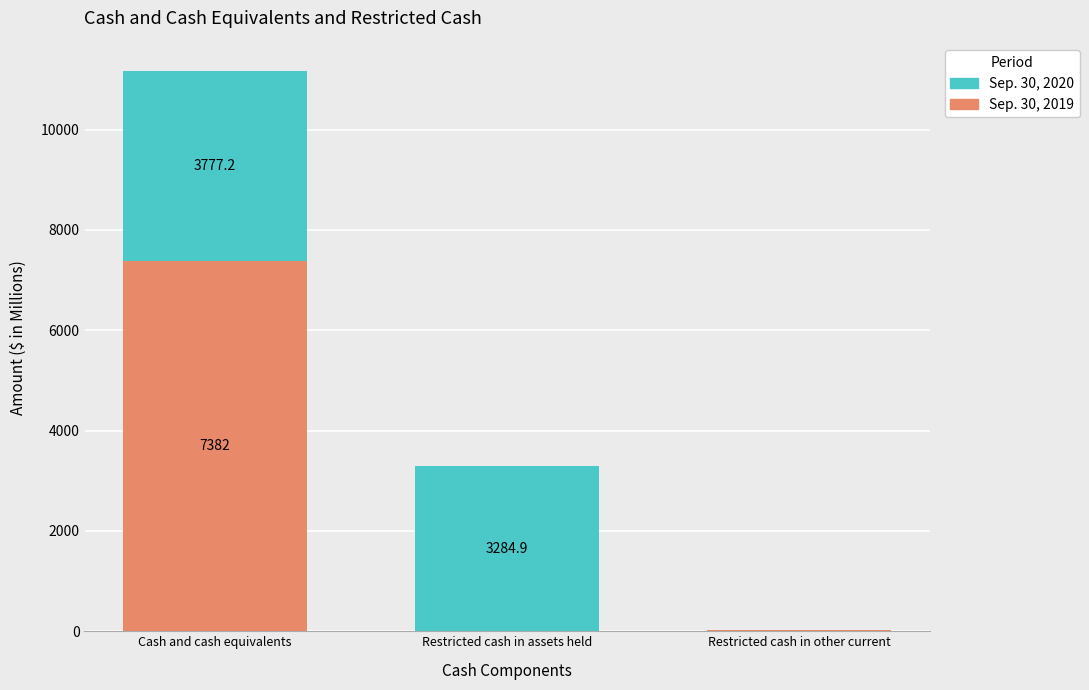

At which category is the sum across all series the highest?

Cash and cash equivalents